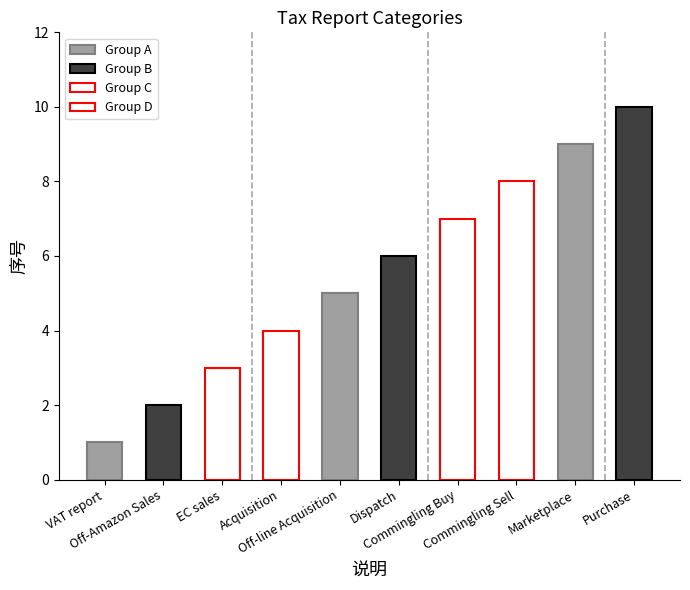

Are the bars grouped side by side (vs. stacked)?

No